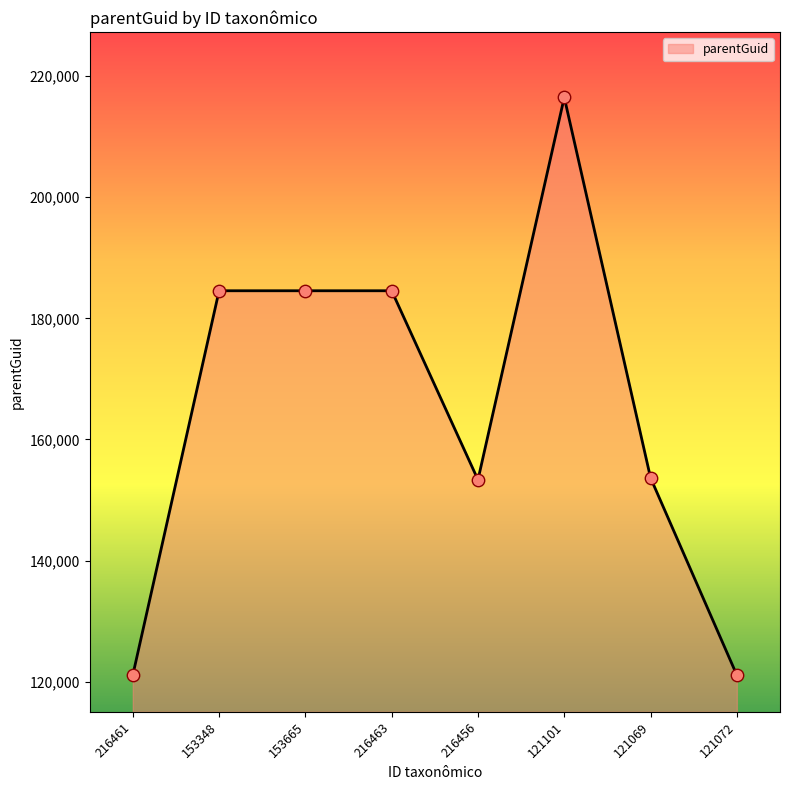

Which has a higher value, 121069 or 216463?

216463